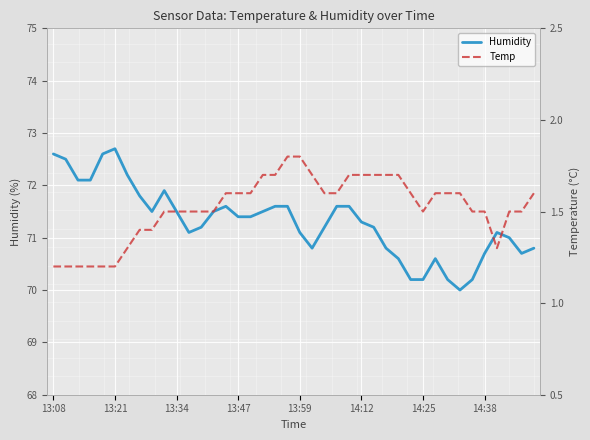

Is this an area chart (filled region under the line)?

No